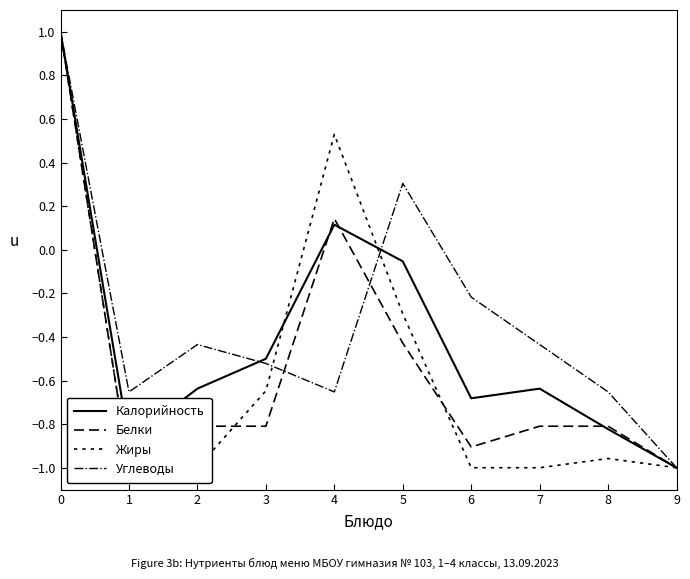

Between 6 and 9, which series saw the biggest shift?

Углеводы